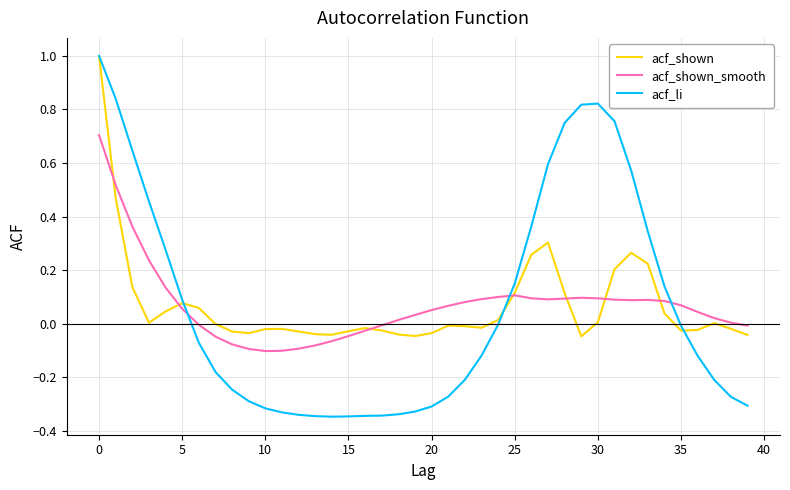

What is the maximum value for acf_shown_smooth?

0.7